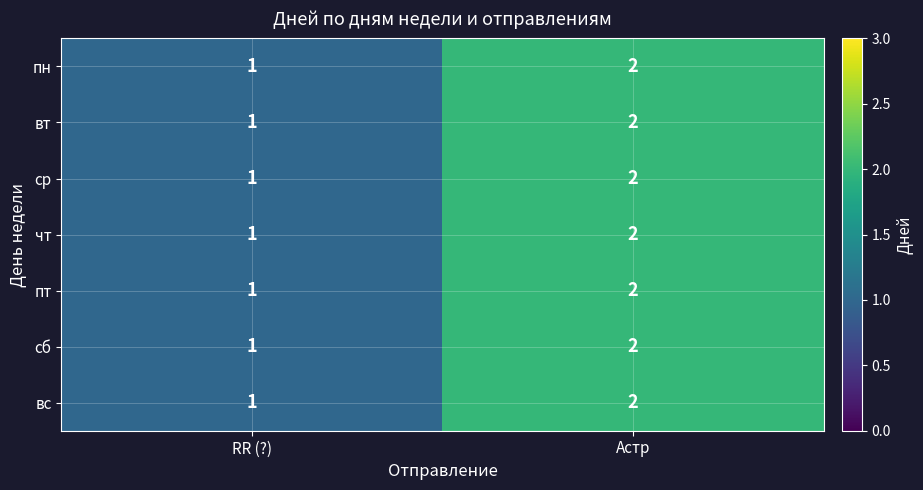

Is it true that пн equals 2 at Астр?

True